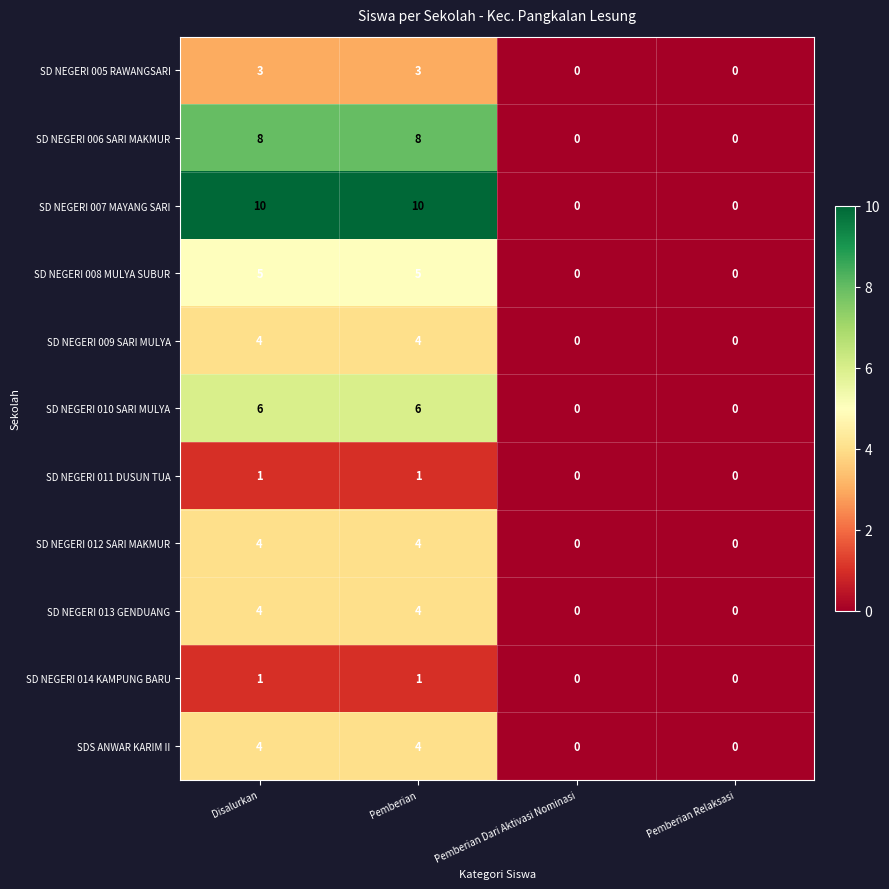

The SD NEGERI 009 SARI MULYA series shows 2 at Disalurkan. True or false?

False